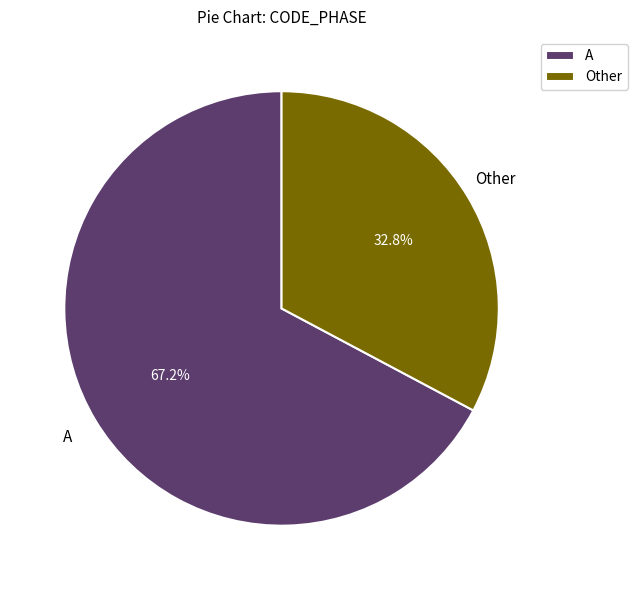

Which has a higher value, A or Other?

A